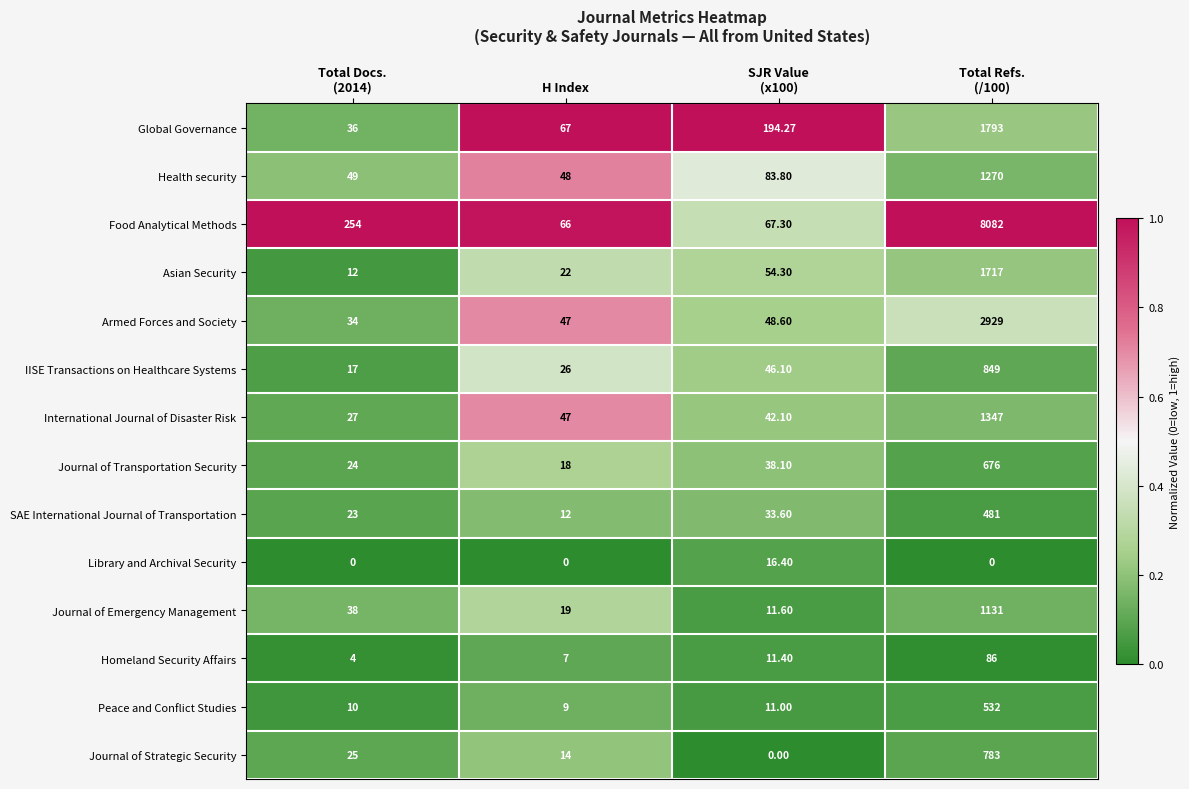

Which series has the largest total across all categories?

Food Analytical Methods